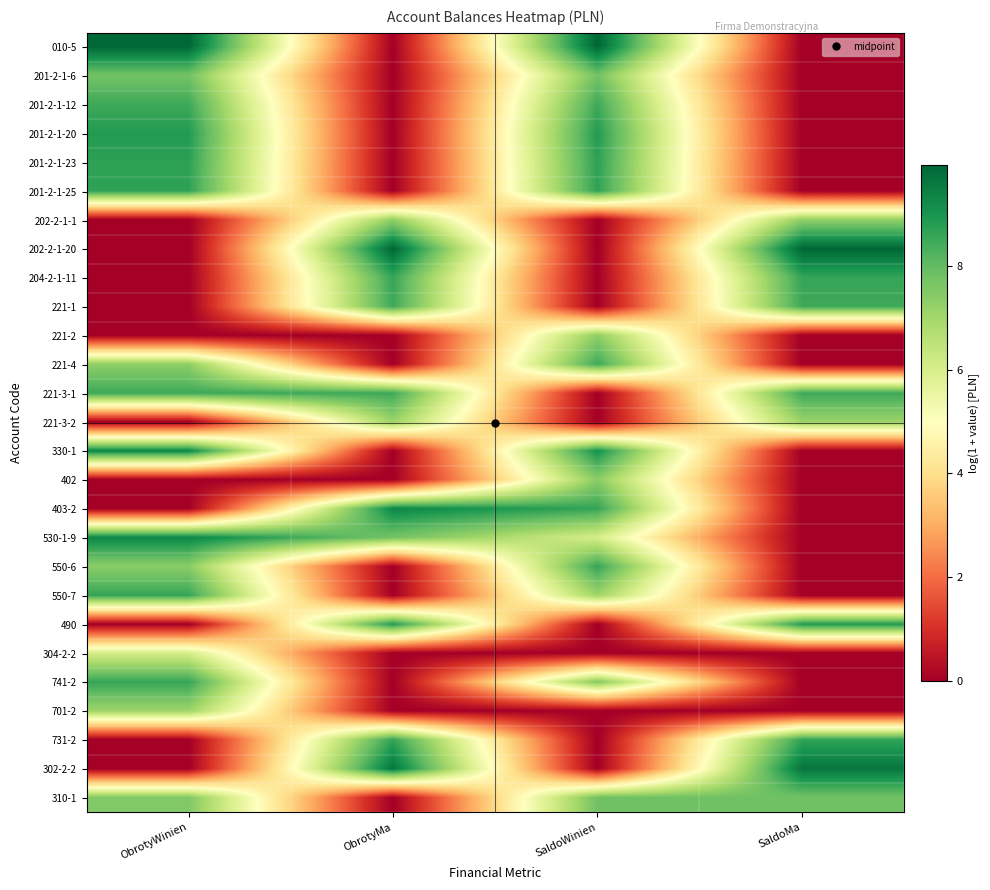

What is the difference between the highest and lowest values at ObrotyWinien?

10.0